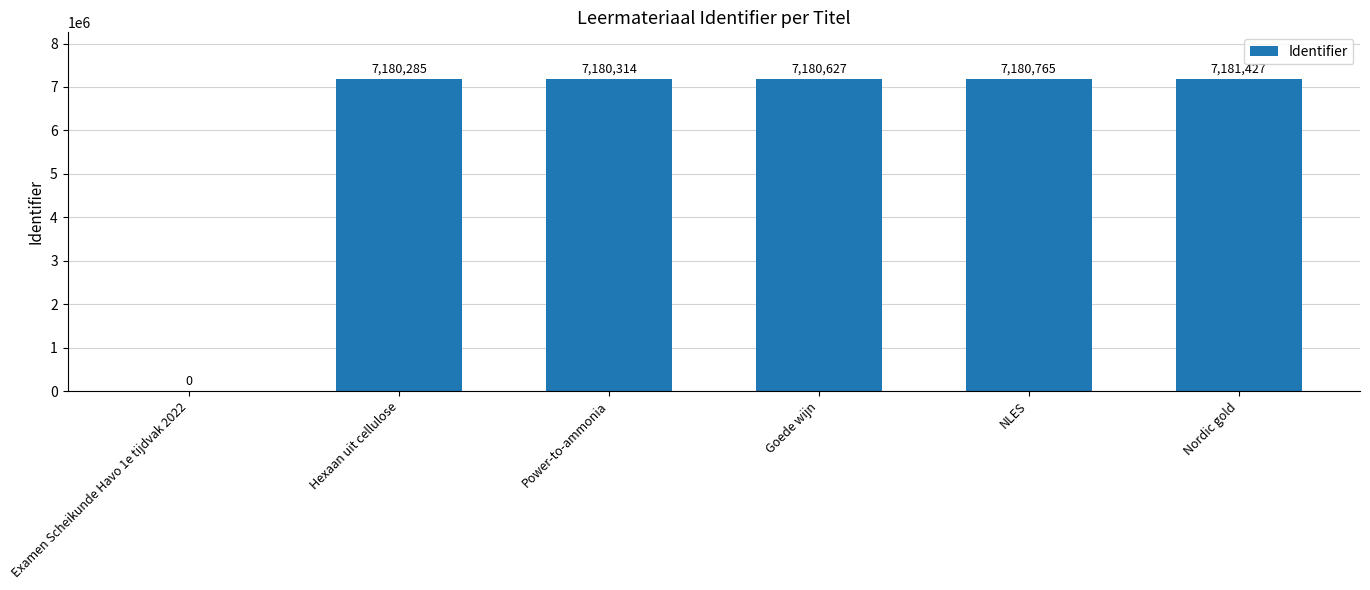

Where is the data nearest to the value 3590713?

Hexaan uit cellulose